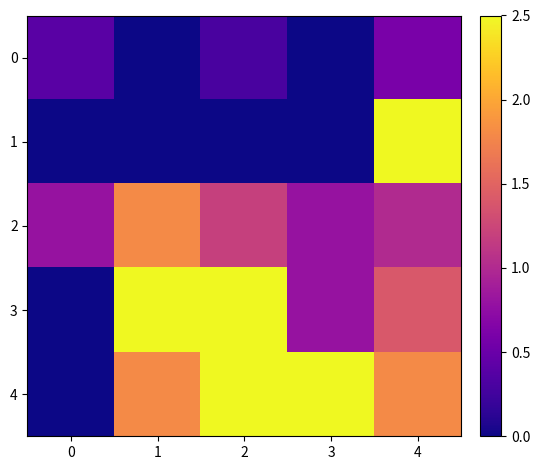

Which series has the largest total across all categories?

4